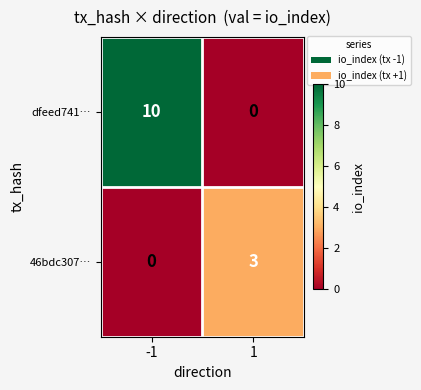

At how many categories does at least one series exceed 9?

1